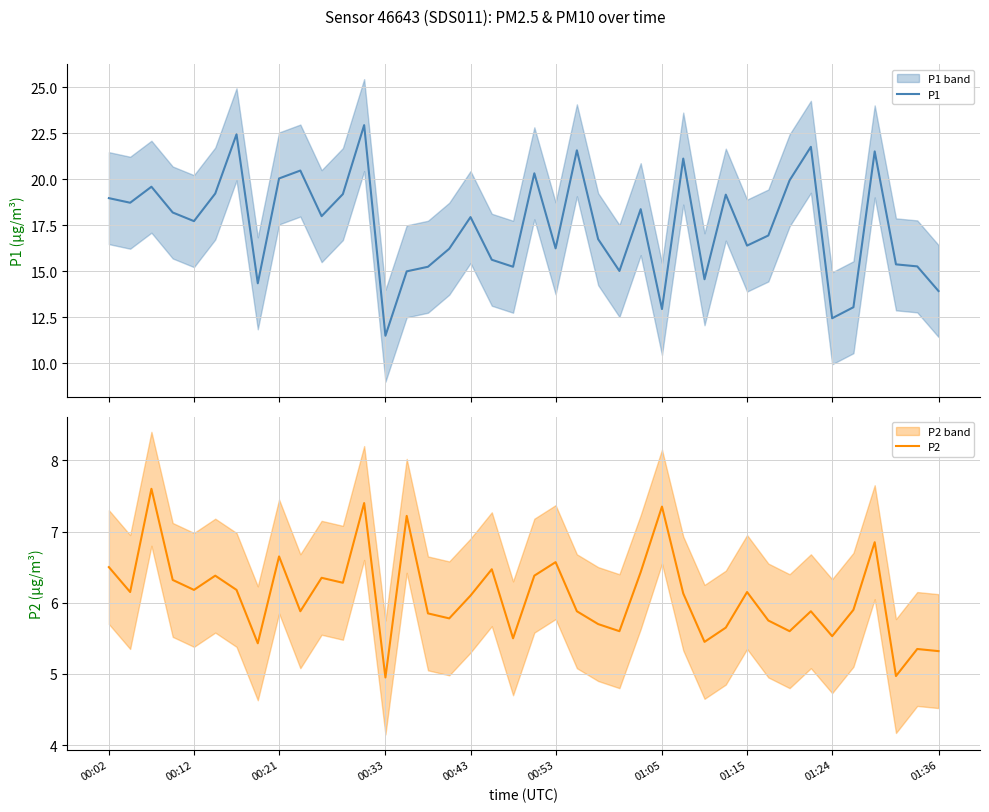

What is the difference between the maximum and second lowest values in the P2 series?

2.6